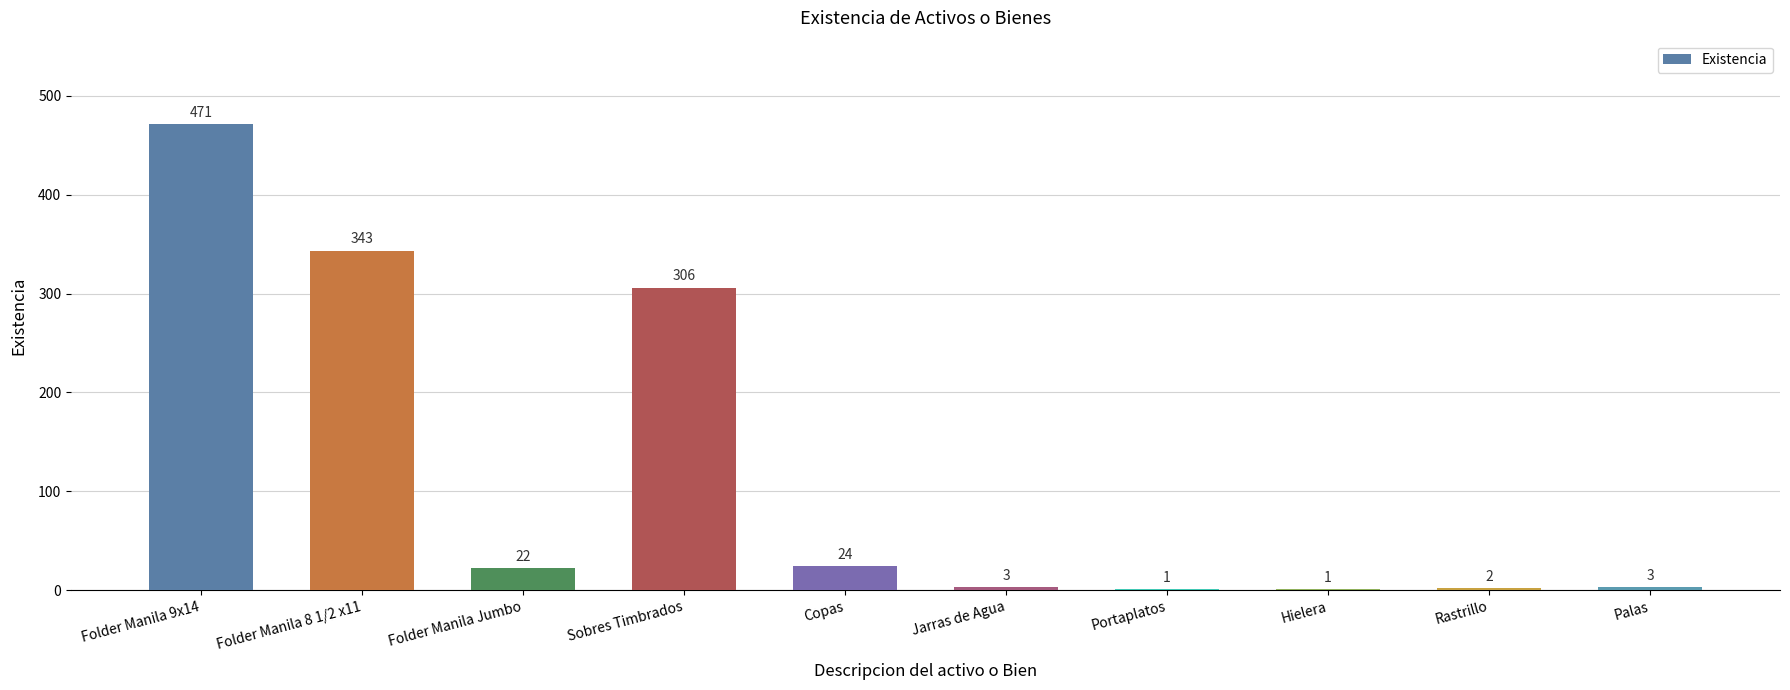

Where is the data nearest to the value 236?

Sobres Timbrados